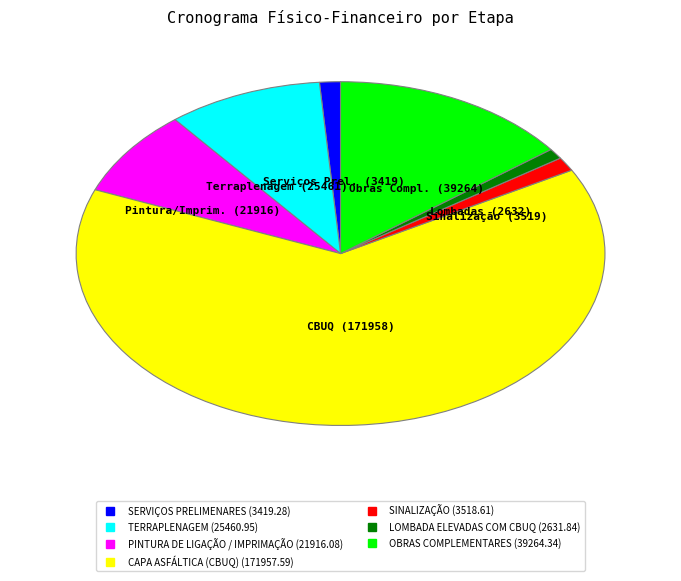

Approximately how many times larger is the value at PINTURA DE LIGAÇÃO / IMPRIMAÇÃO compared to SERVIÇOS PRELIMENARES?

6.4